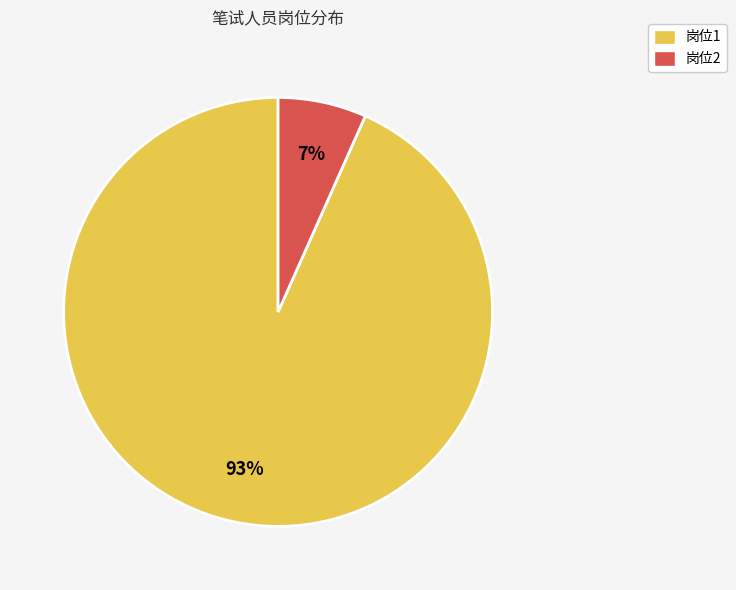

Combined, do 岗位2 and 岗位1 account for over 50%?

Yes